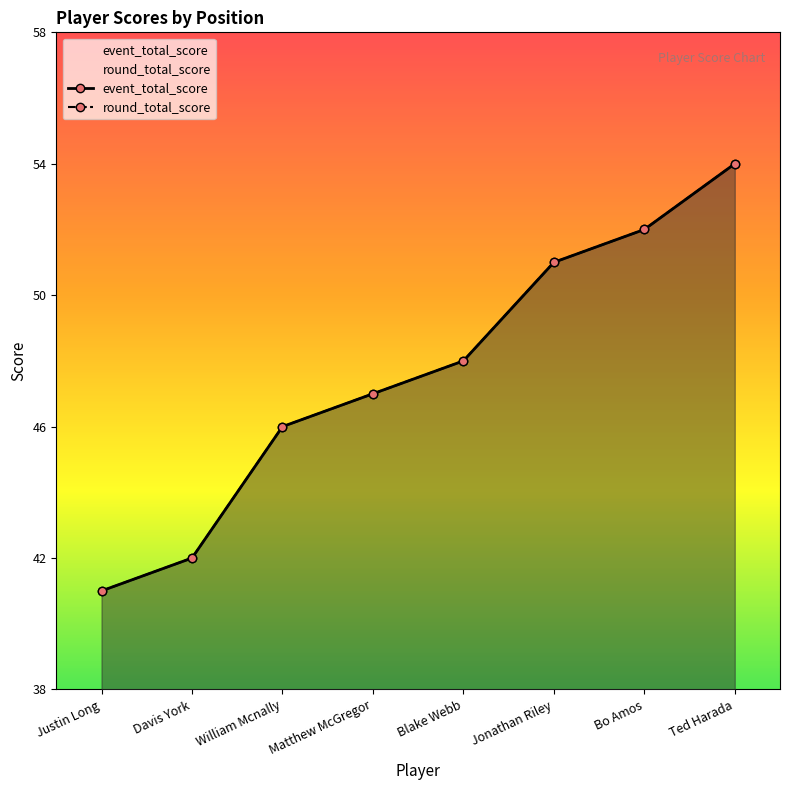

Which series has the largest total across all categories?

event_total_score